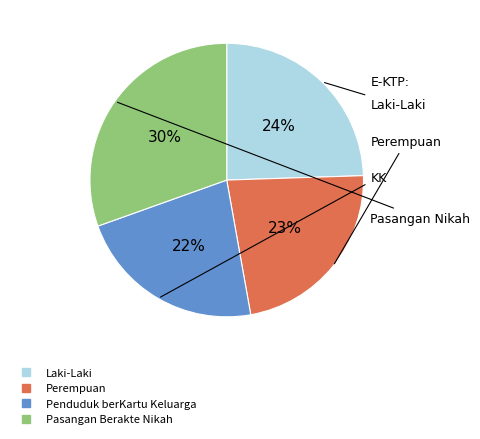

How many slices are in this pie chart?

4